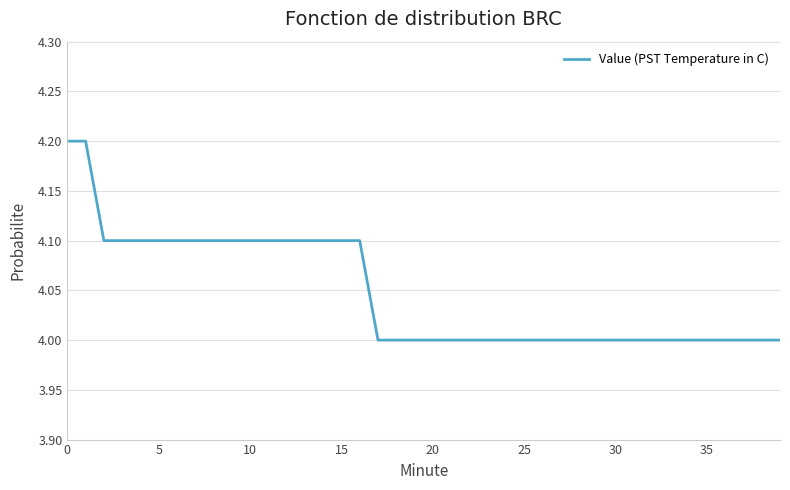

What is the minimum value shown in the chart?

4.0